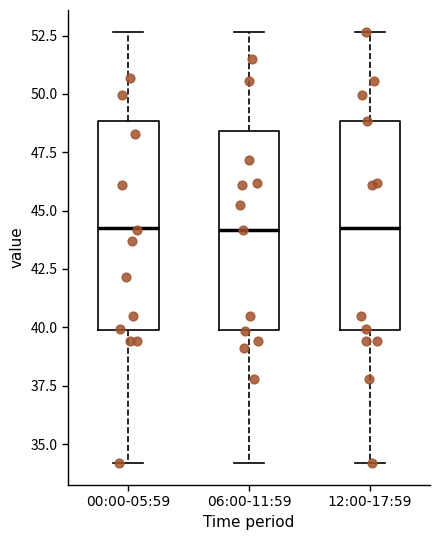

Reading left to right, transcribe this box plot: for each box, give where its median line is, the range the box spans, and where its two whiskers end, as read against the y-axis. The values are not printed on the chart, so give them approximately, as read against the axis.

00:00-05:59: median 44.5, box 40.0 to 49.0, whiskers 34.0 to 52.5
06:00-11:59: median 44.0, box 40.0 to 48.5, whiskers 34.0 to 52.5
12:00-17:59: median 44.5, box 40.0 to 49.0, whiskers 34.0 to 52.5